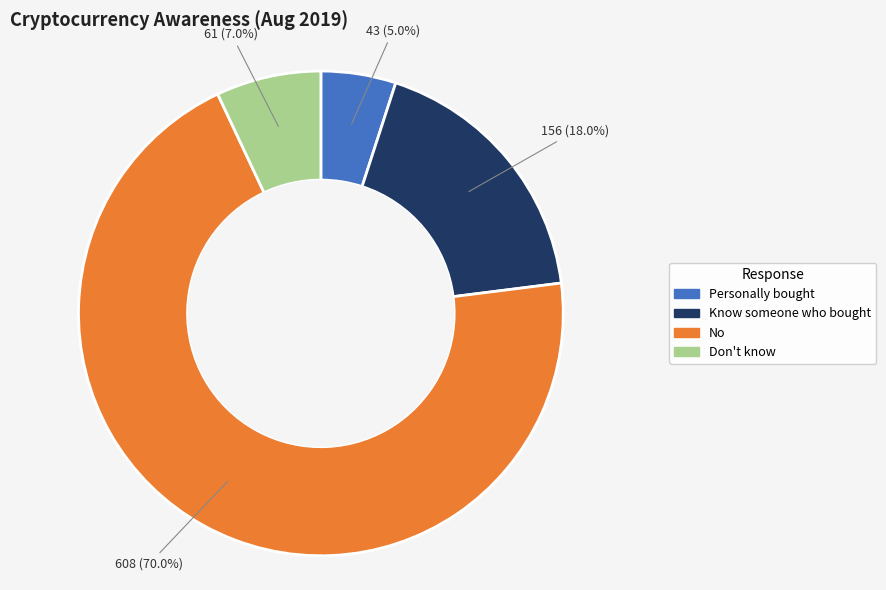

Is there a majority slice in this chart?

Yes